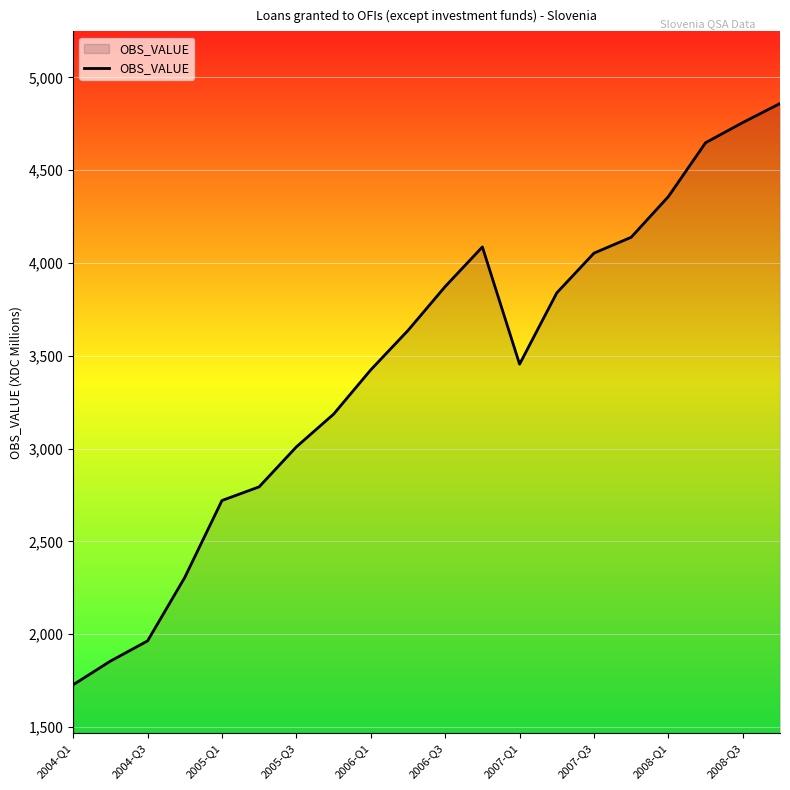

What is the minimum value shown in the chart?

1727.9